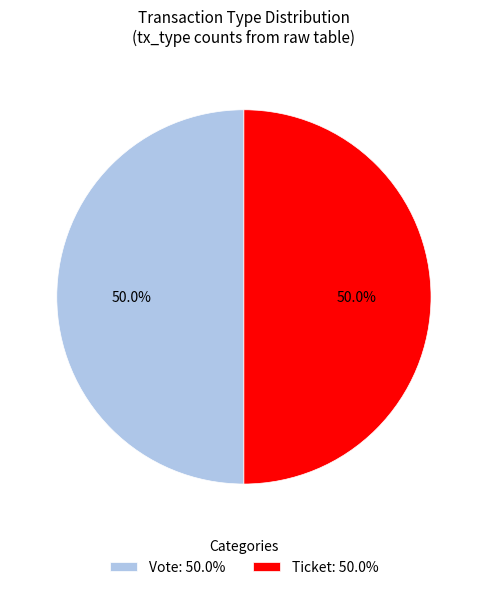

What percentage do Ticket: 50.0% and Vote: 50.0% together represent?

100.0%